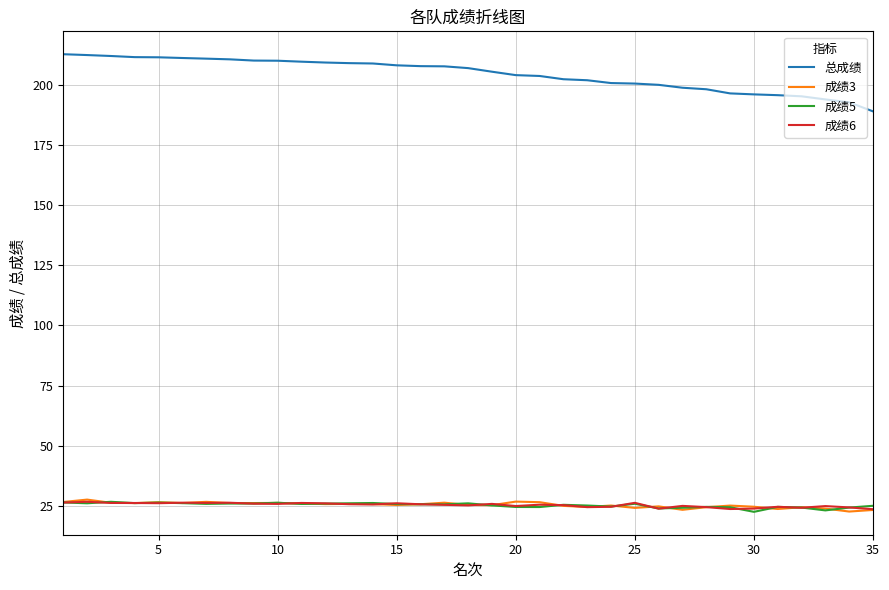

Which series has the largest total across all categories?

总成绩